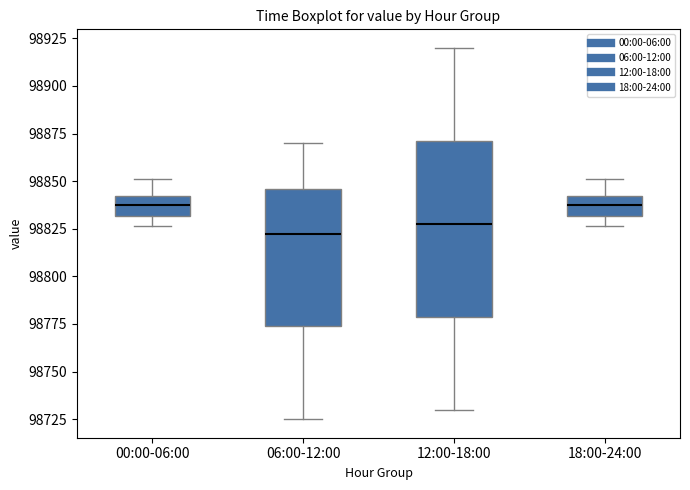

Where does the upper whisker of the box for 00:00-06:00 end on the y-axis? The values are not printed on the chart, so give them approximately, as read against the axis.

98850